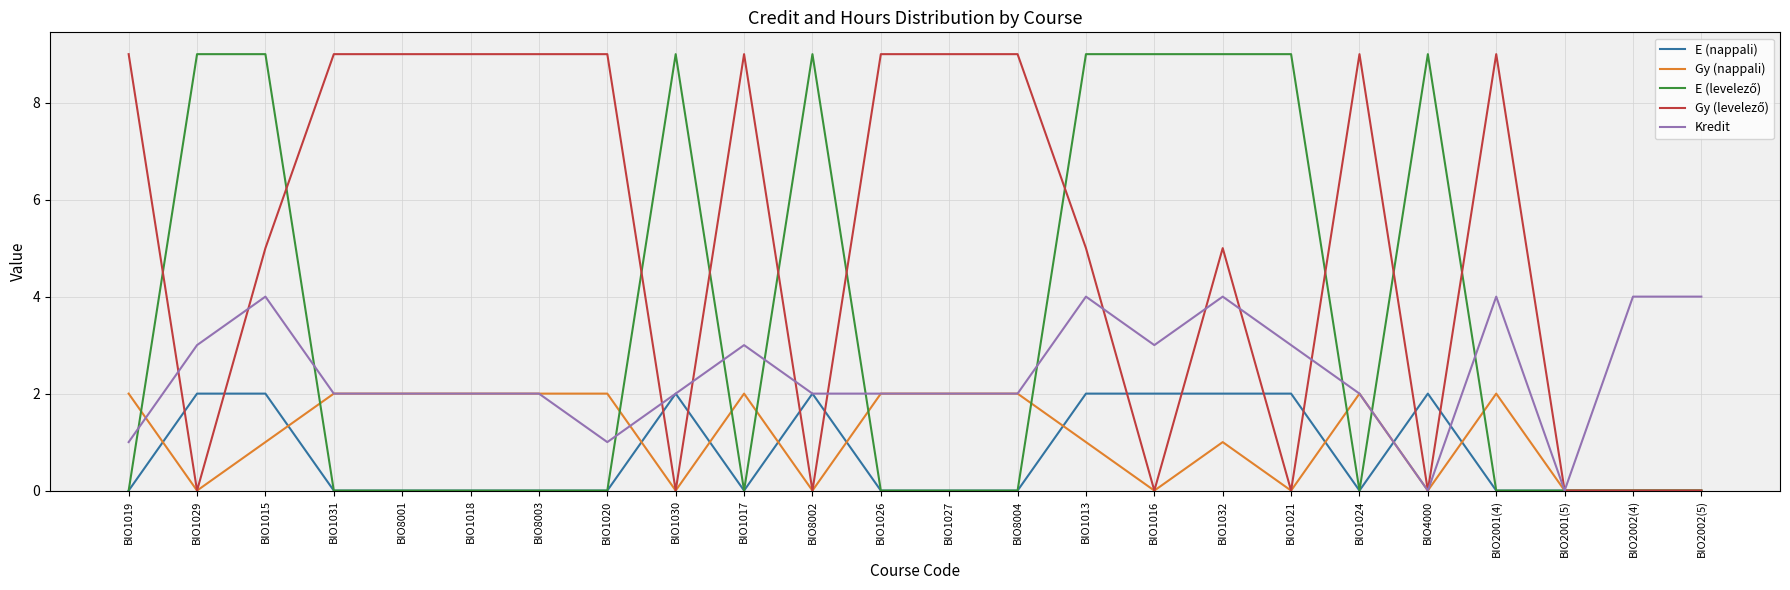

True or false: Kredit has a value of -2 at BIO4000.

False